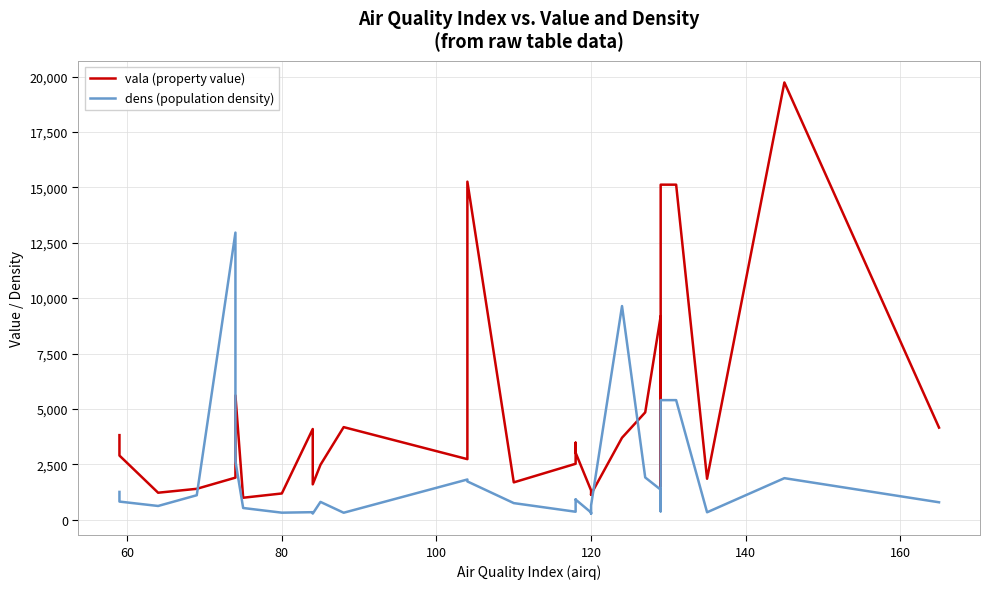

How many interior local peaks does the dens (population density) series have?

7